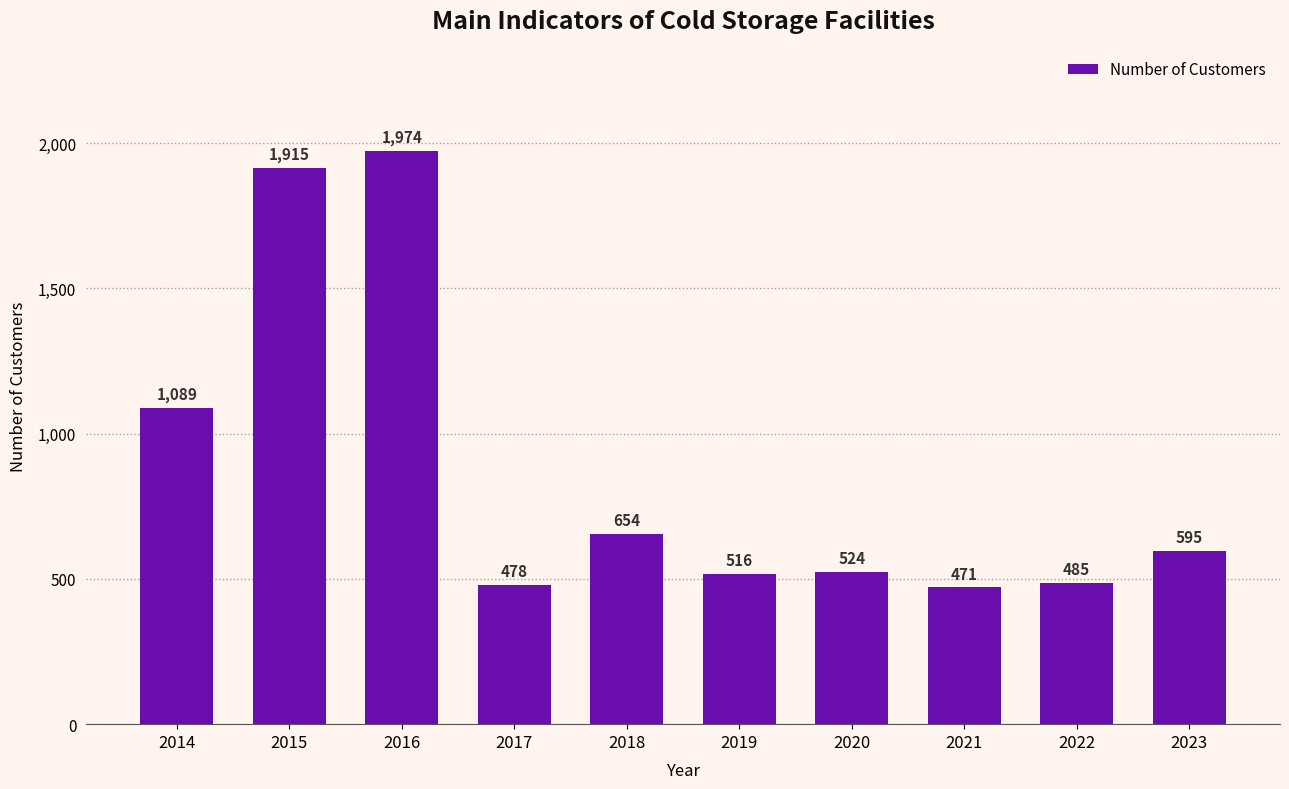

What is the sum of the values at 2023 and 2016?

2569